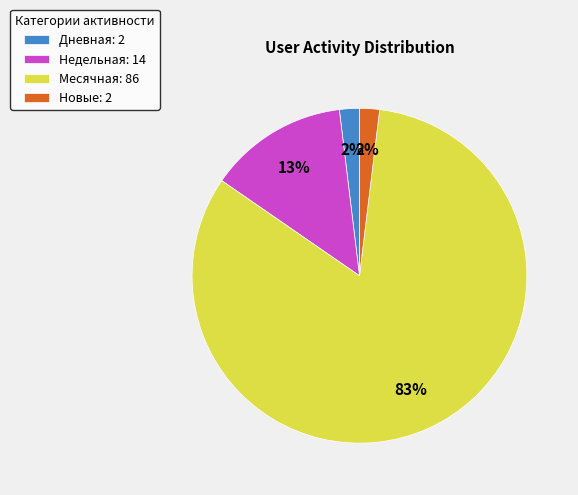

Does Дневная: 2 represent more than half of the total?

No